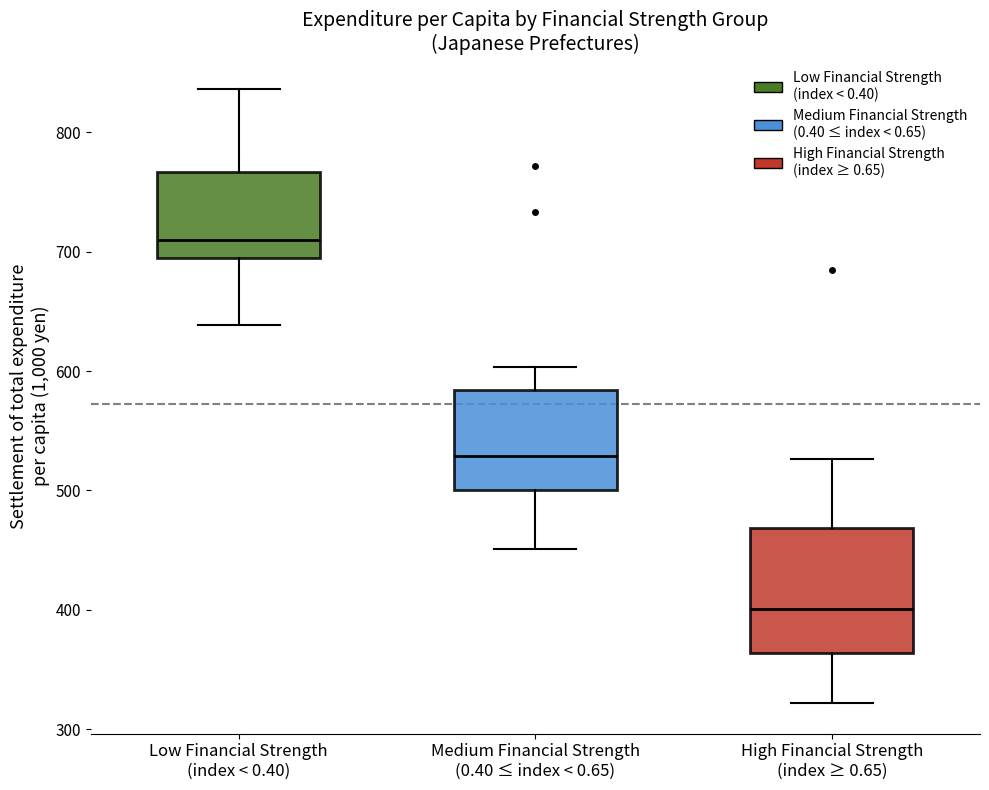

Reading left to right, transcribe this box plot: for each box, give where its median line is, the range the box spans, and where its two whiskers end, as read against the y-axis. The values are not printed on the chart, so give them approximately, as read against the axis.

Low Financial Strength (index < 0.40): median 710, box 690 to 770, whiskers 640 to 840
Medium Financial Strength (0.40 ≤ index < 0.65): median 530, box 500 to 580, whiskers 450 to 600
High Financial Strength (index ≥ 0.65): median 400, box 360 to 470, whiskers 320 to 530